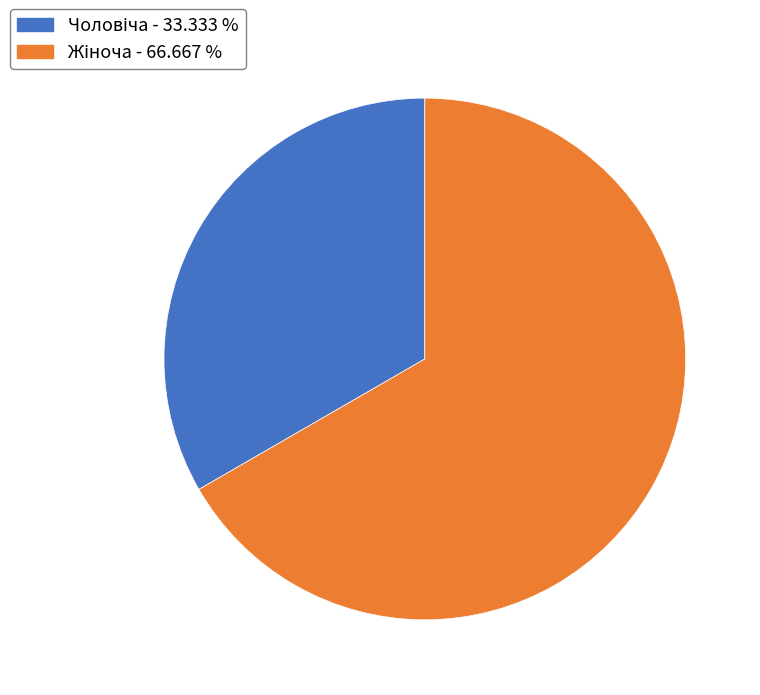

Does any single category account for the majority?

Yes